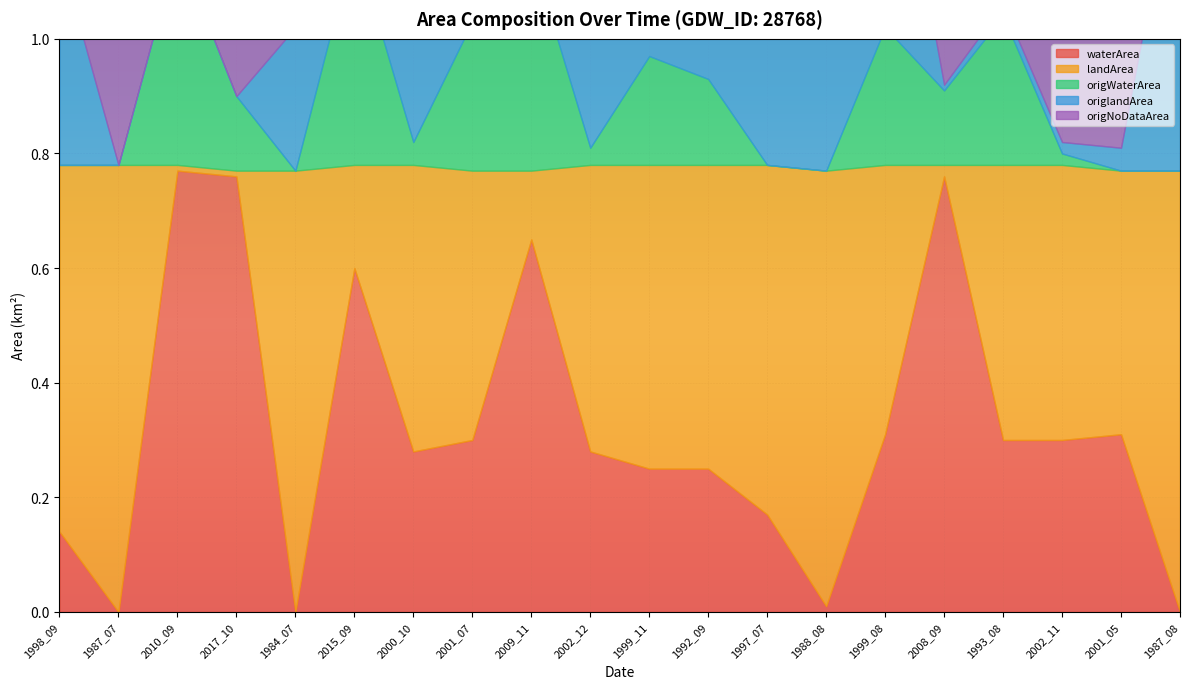

At which category is the sum across all series the highest?

2008_09